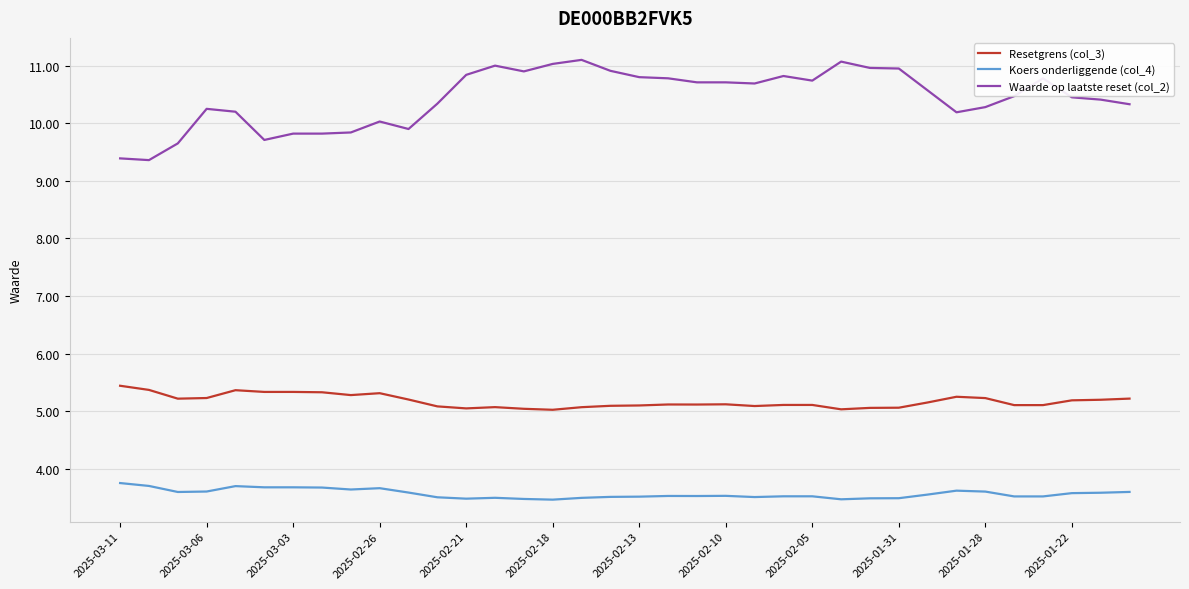

What is the maximum value for Resetgrens (col_3)?

5.4